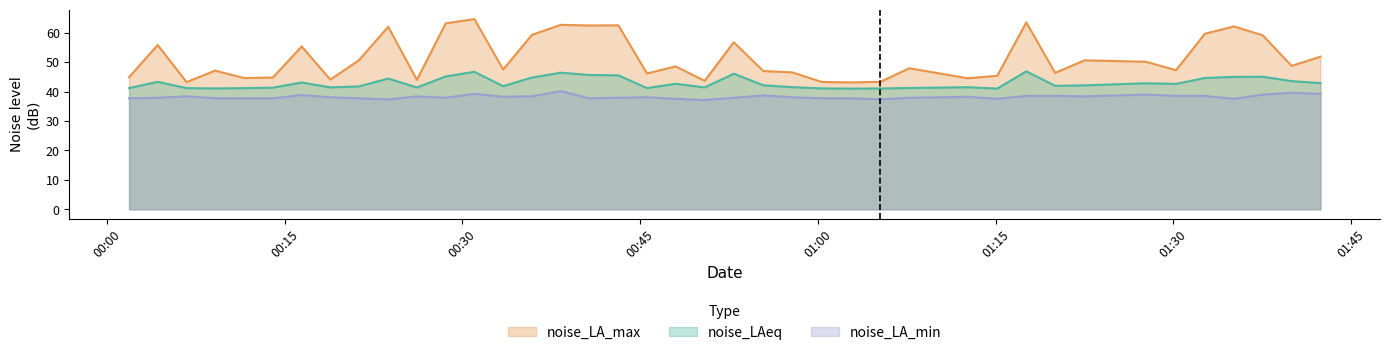

What is the difference between the maximum and minimum values in the noise_LA_max series?

21.5